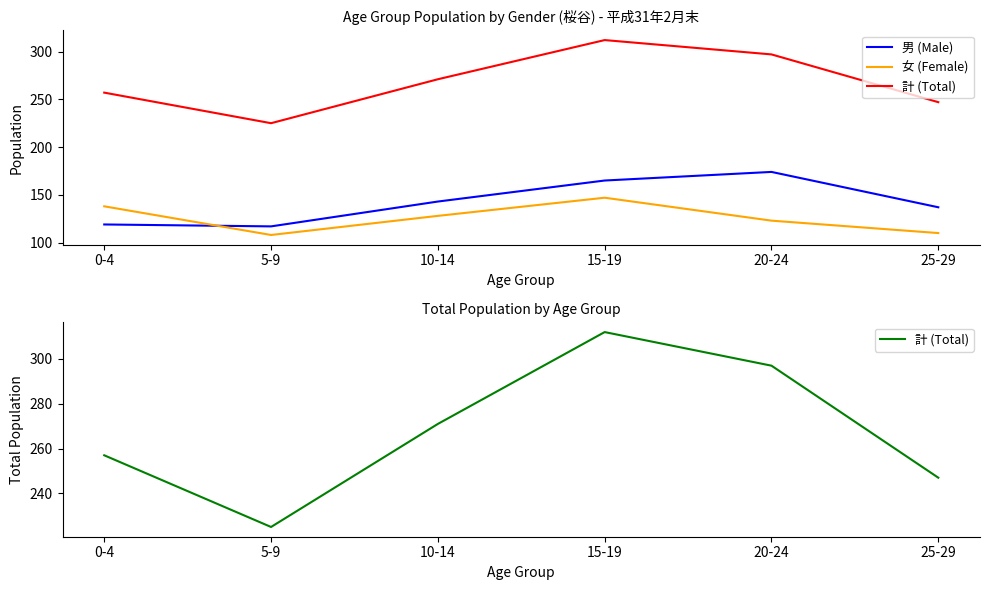

List the series in order of their peak value, lowest first.

女 (Female), 男 (Male), 計 (Total)